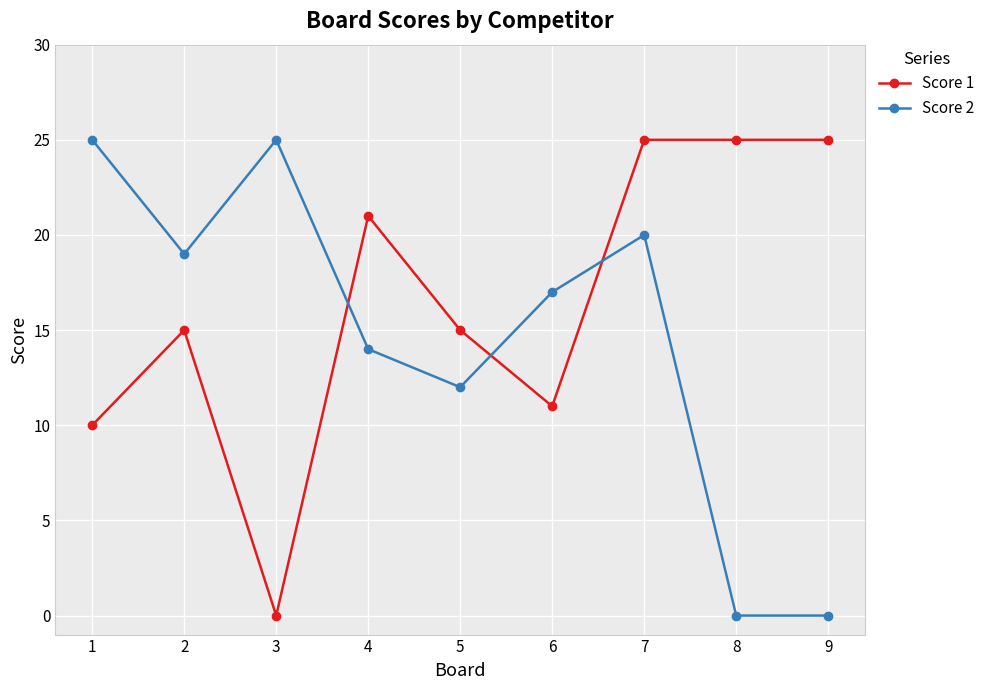

How many series are shown in this chart?

2